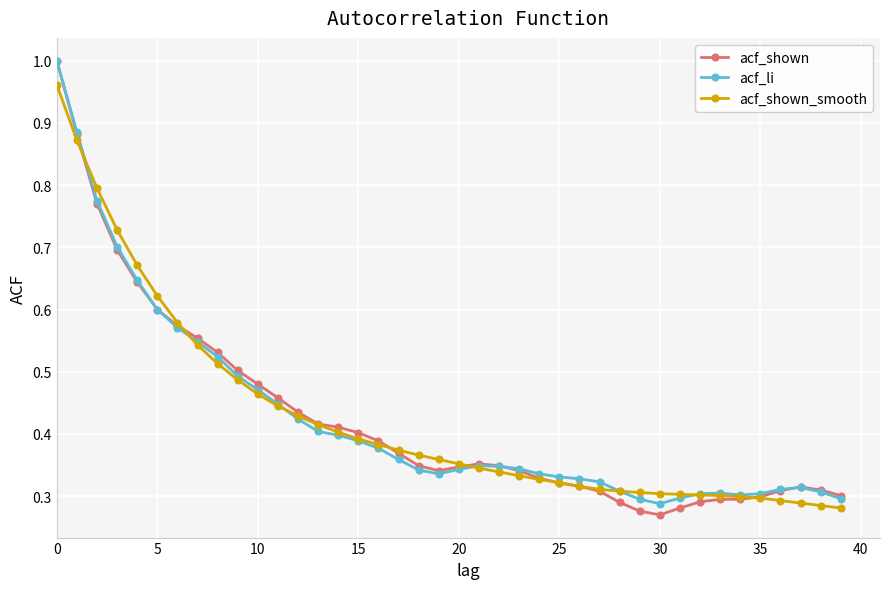

Does the chart have visible grid lines?

Yes